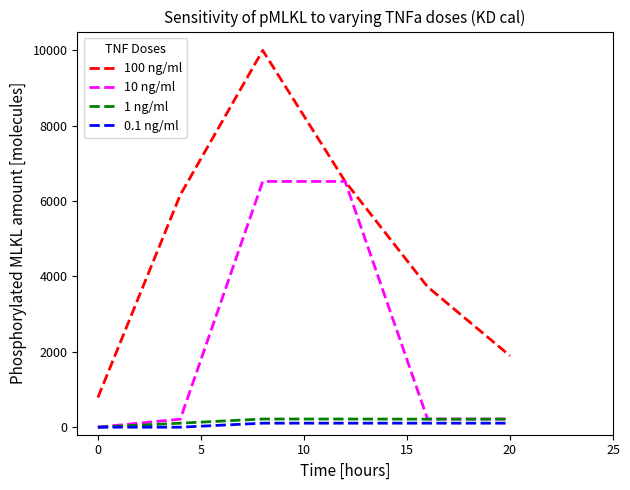

How many lines are shown in the chart?

4